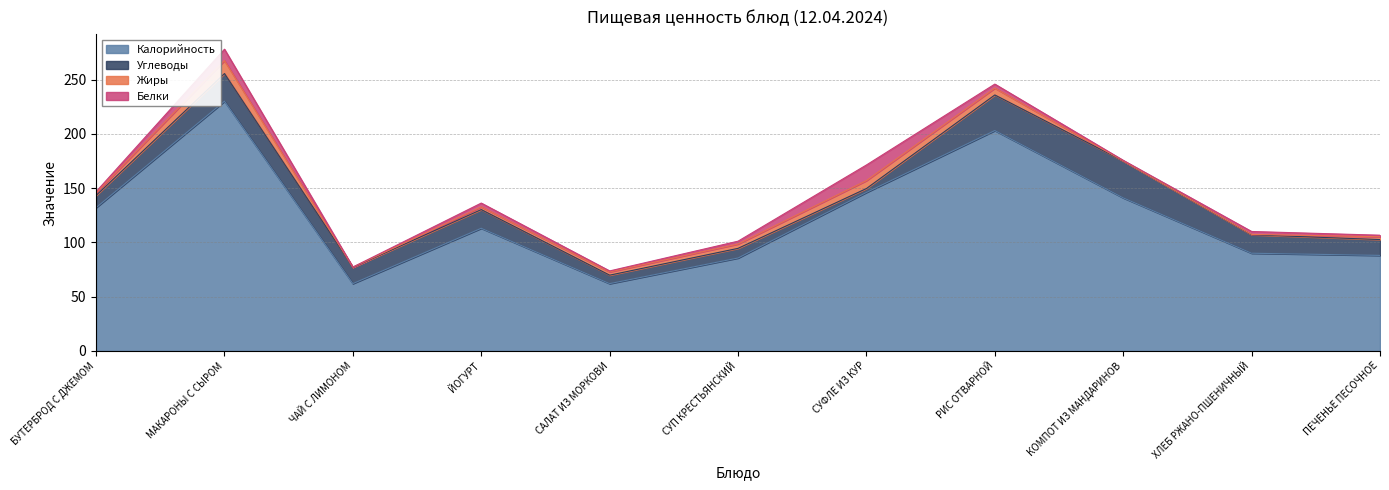

True or false: Белки and Углеводы cross at least once.

True